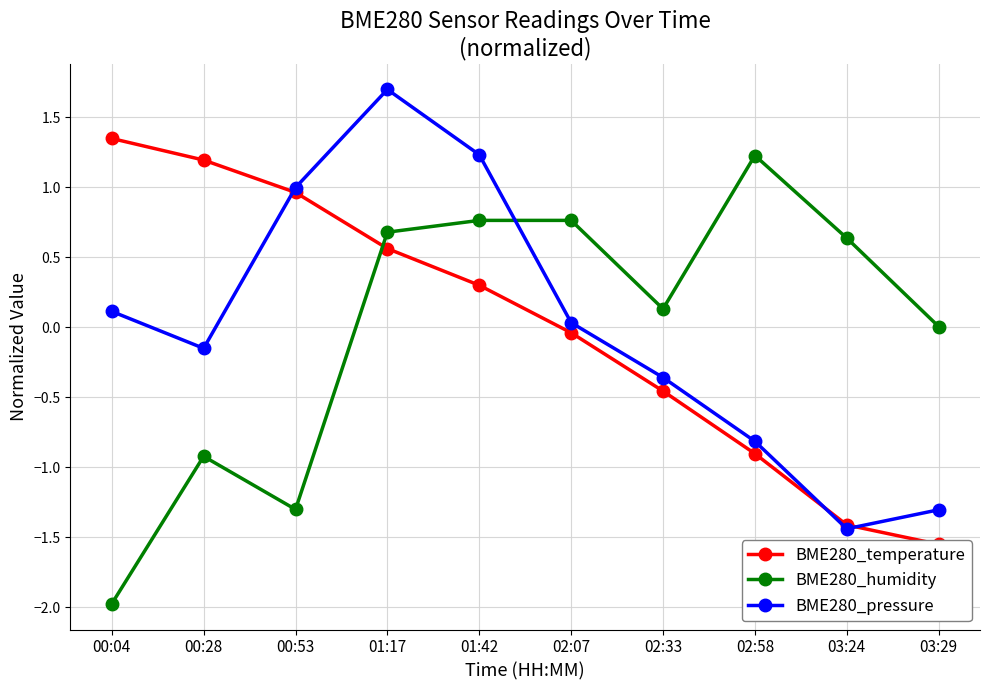

What is the smallest value displayed?

-2.0